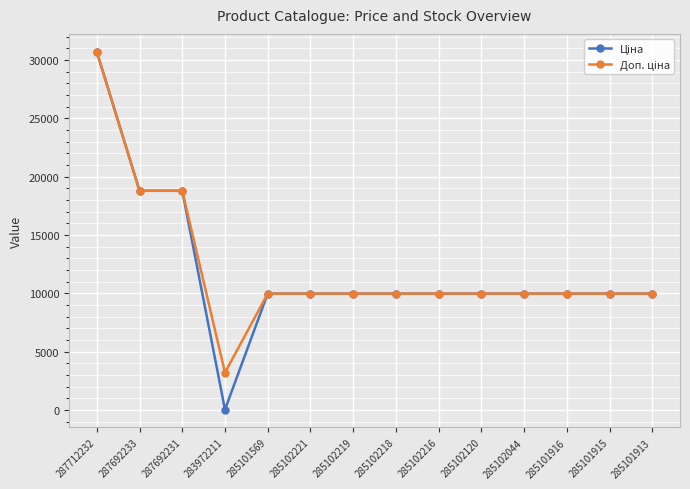

What is the greatest value displayed?

30717.1